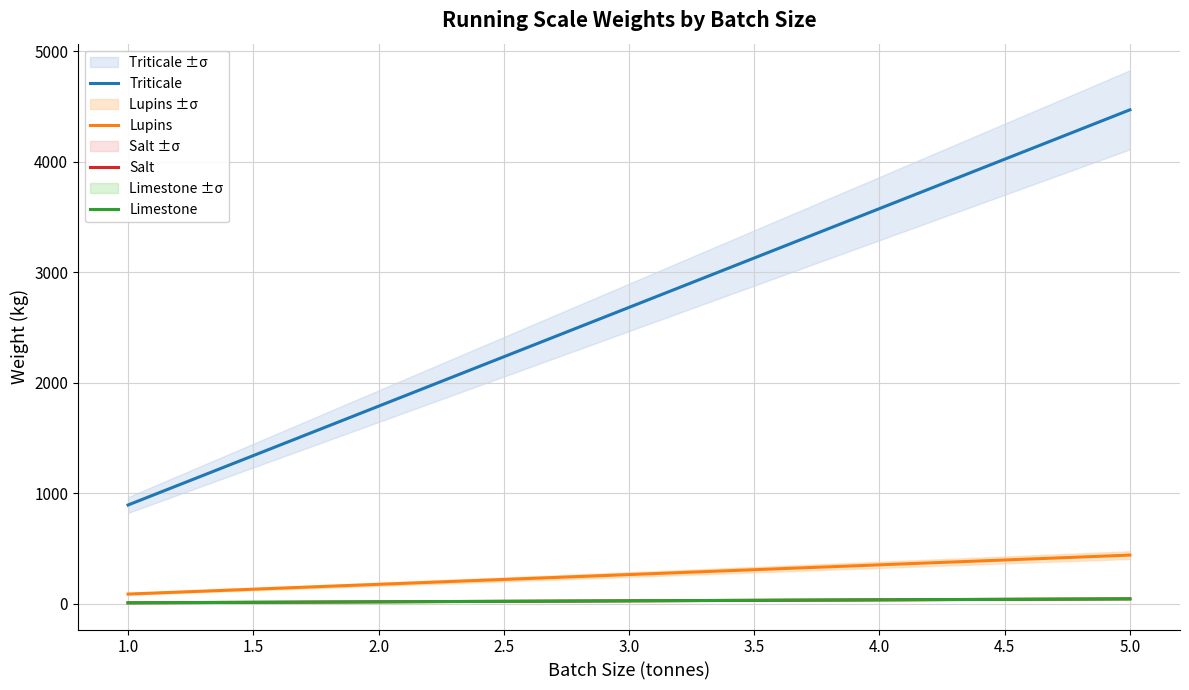

What is the total value across all series at 5.0?

5000.0